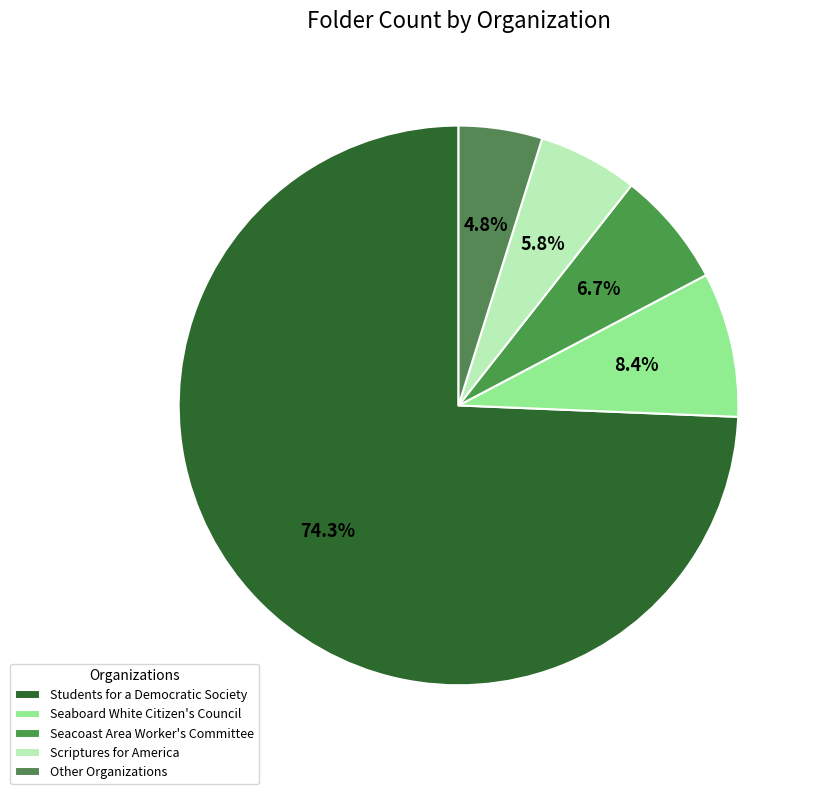

How many slices are in this pie chart?

5